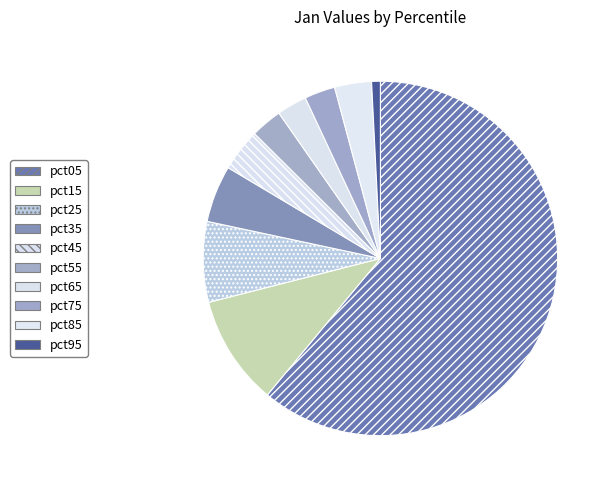

Is it true that pct45 is 4% of the pie?

True